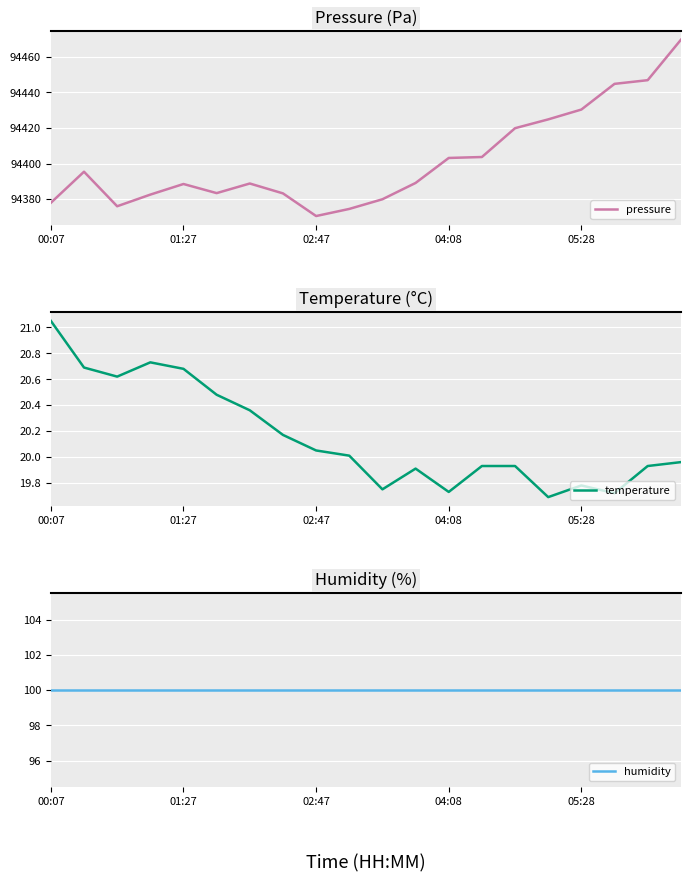

What is the minimum value for humidity?

100.0